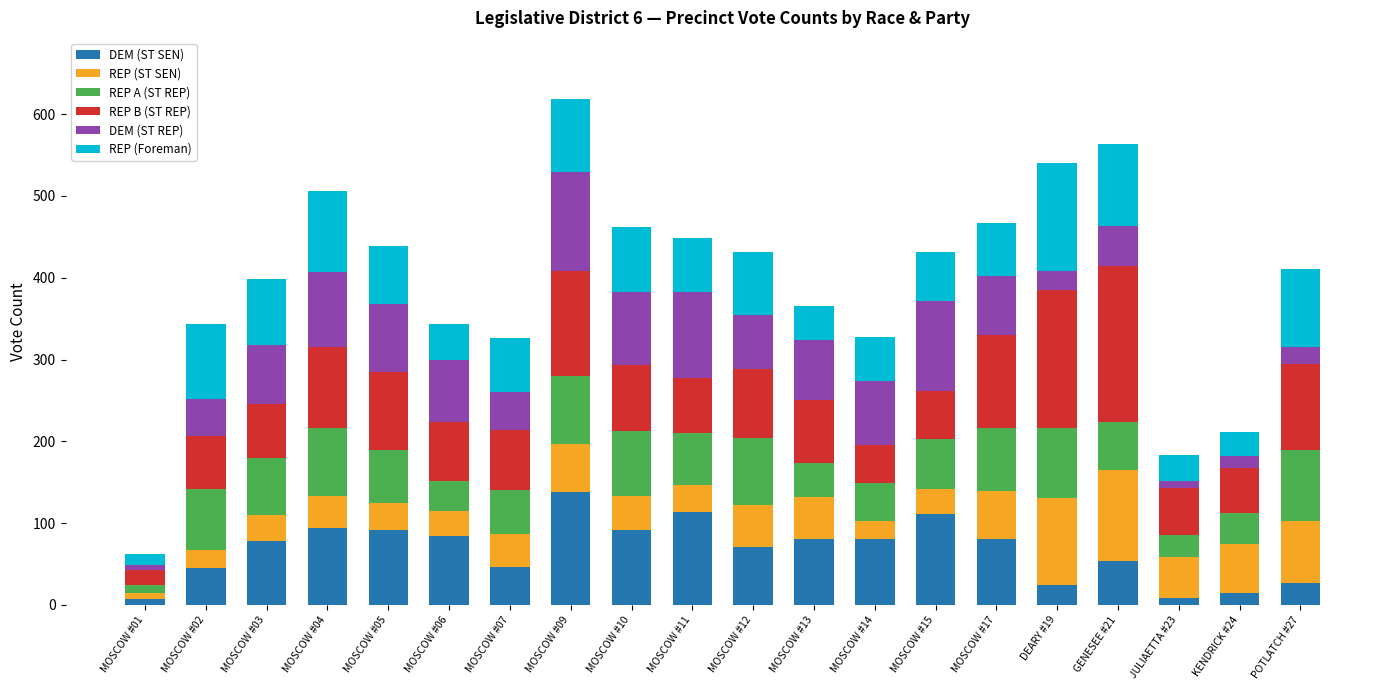

What is the maximum value for DEM (ST SEN)?

138